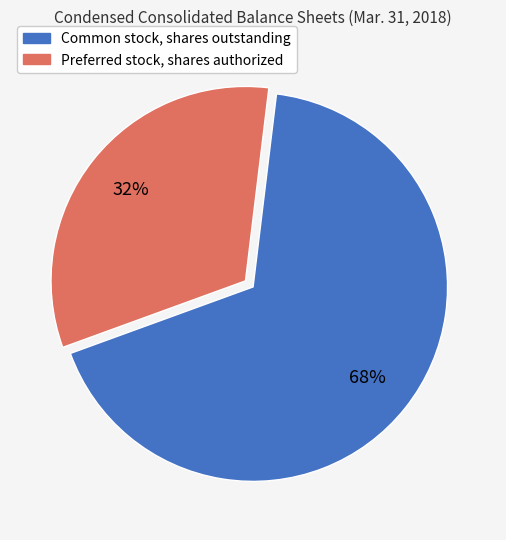

Does Preferred stock, shares authorized account for over 50% of the chart?

No